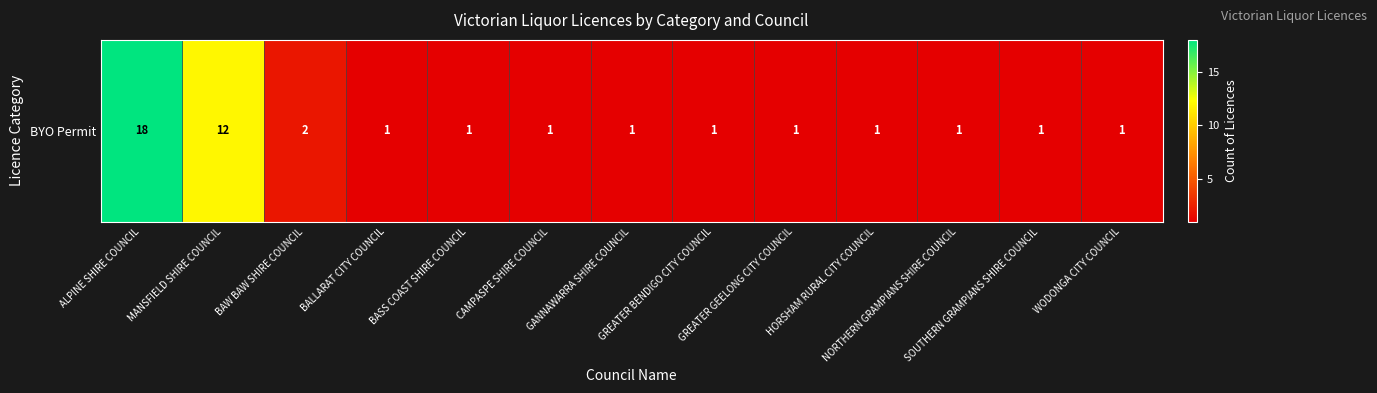

Reading left to right, extract all data points from this chart.

ALPINE SHIRE COUNCIL=18	MANSFIELD SHIRE COUNCIL=12	BAW BAW SHIRE COUNCIL=2	BALLARAT CITY COUNCIL=1	BASS COAST SHIRE COUNCIL=1	CAMPASPE SHIRE COUNCIL=1	GANNAWARRA SHIRE COUNCIL=1	GREATER BENDIGO CITY COUNCIL=1	GREATER GEELONG CITY COUNCIL=1	HORSHAM RURAL CITY COUNCIL=1	NORTHERN GRAMPIANS SHIRE COUNCIL=1	SOUTHERN GRAMPIANS SHIRE COUNCIL=1	WODONGA CITY COUNCIL=1